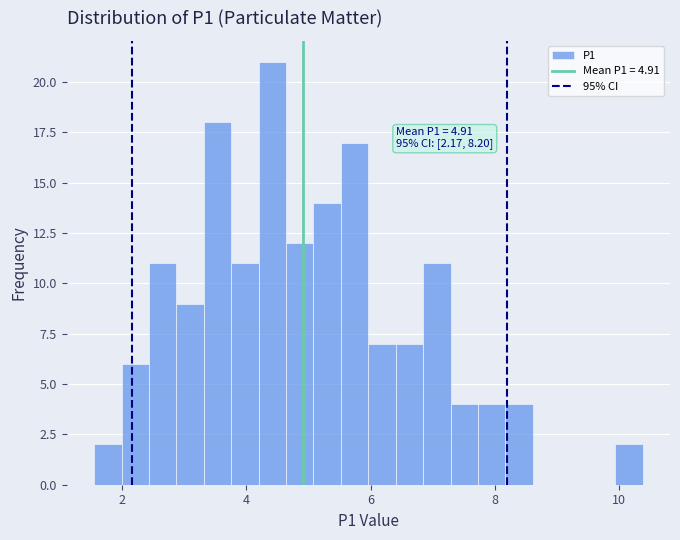

Read against the x-axis, roughly where is the centre of the tallest bar?

4.4